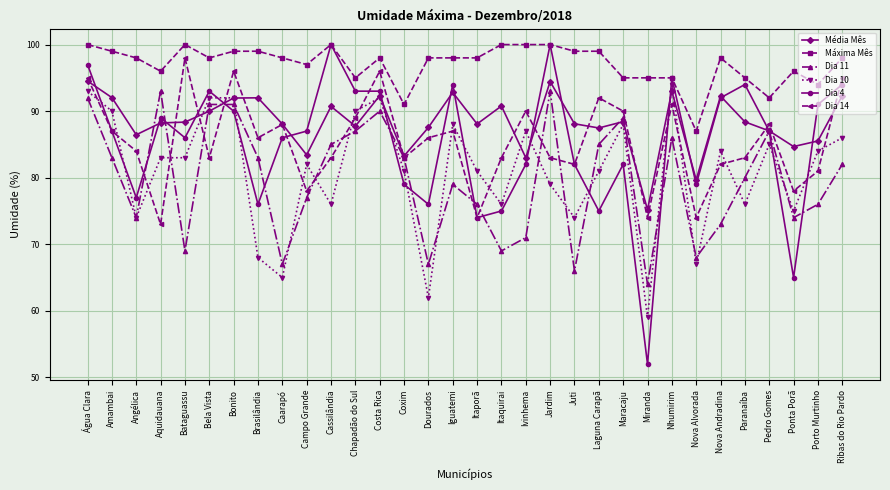

What is the difference between the highest and lowest values at Itaquirai?

31.0